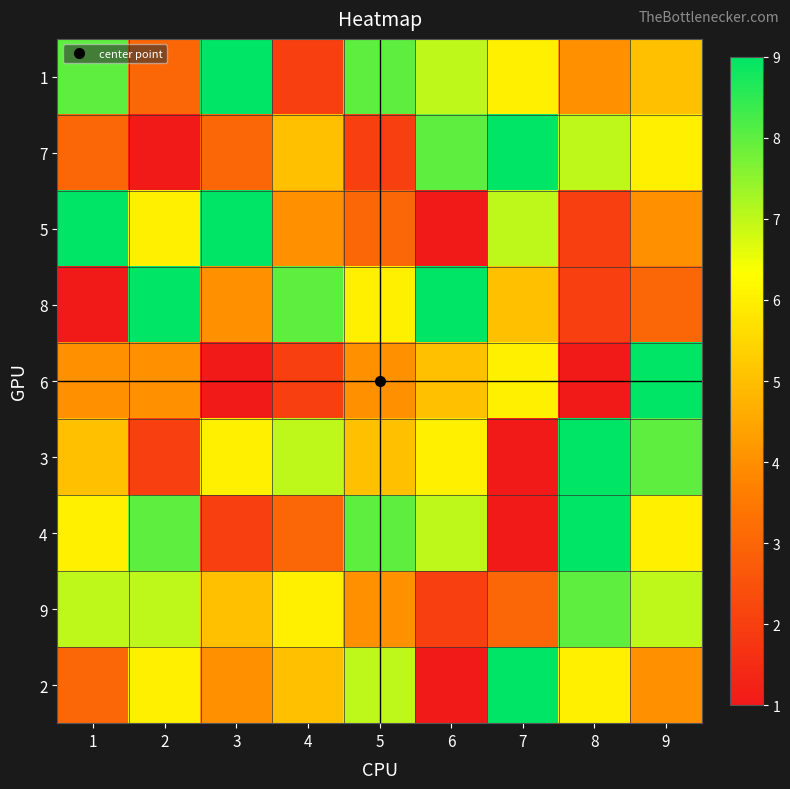

Reading right to left, list all the values displayed in this chart.

1: 9=5	8=4	7=6	6=7	5=8	4=2	3=9	2=3	1=8
7: 9=6	8=7	7=9	6=8	5=2	4=5	3=3	2=1	1=3
5: 9=4	8=2	7=7	6=1	5=3	4=4	3=9	2=6	1=9
8: 9=3	8=2	7=5	6=9	5=6	4=8	3=4	2=9	1=1
6: 9=9	8=1	7=6	6=5	5=4	4=2	3=1	2=4	1=4
3: 9=8	8=9	7=1	6=6	5=5	4=7	3=6	2=2	1=5
4: 9=6	8=9	7=1	6=7	5=8	4=3	3=2	2=8	1=6
9: 9=7	8=8	7=3	6=2	5=4	4=6	3=5	2=7	1=7
2: 9=4	8=6	7=9	6=1	5=7	4=5	3=4	2=6	1=3